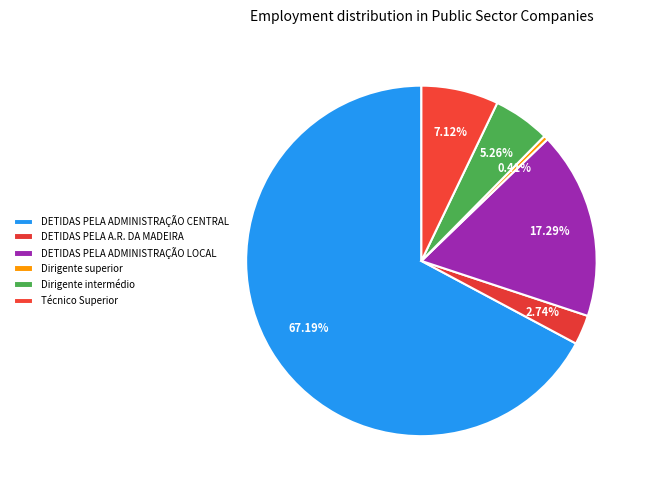

Is there a majority slice in this chart?

Yes